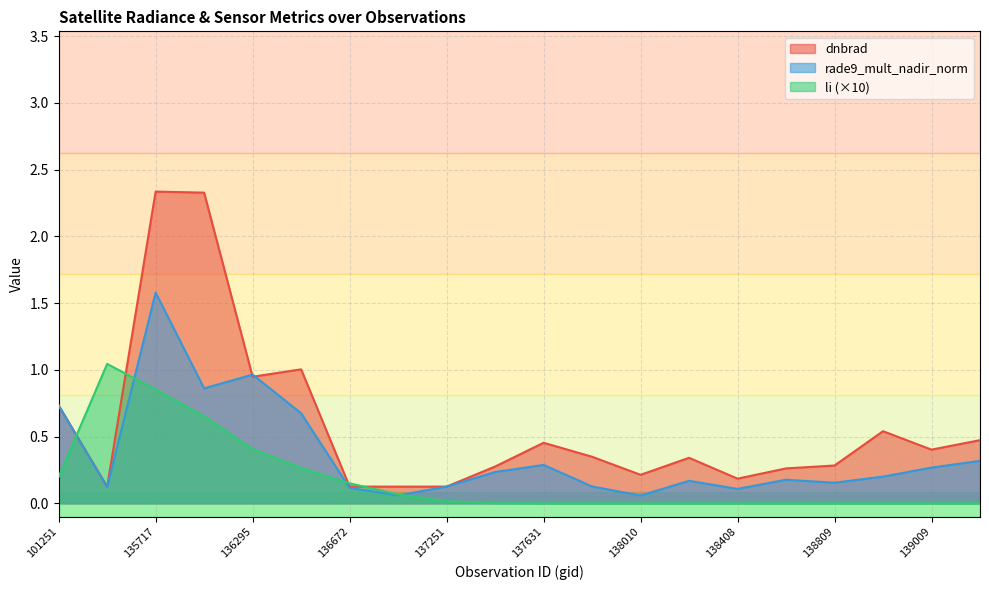

Reading left to right, extract all data points from this chart.

dnbrad: 0.7	0.1	2.3	2.3	0.9	1.0	0.1	0.1	0.1	0.3	0.5	0.3	0.2	0.3	0.2	0.3	0.3	0.5	0.4	0.5
rade9_mult_nadir_norm: 0.7	0.1	1.6	0.9	1.0	0.7	0.1	0.1	0.1	0.2	0.3	0.1	0.1	0.2	0.1	0.2	0.2	0.2	0.3	0.3
li: 0.2	1.0	0.9	0.7	0.4	0.3	0.1	0.1	0.0	0.0	0.0	0.0	0.0	0.0	0.0	0.0	0.0	0.0	0.0	0.0